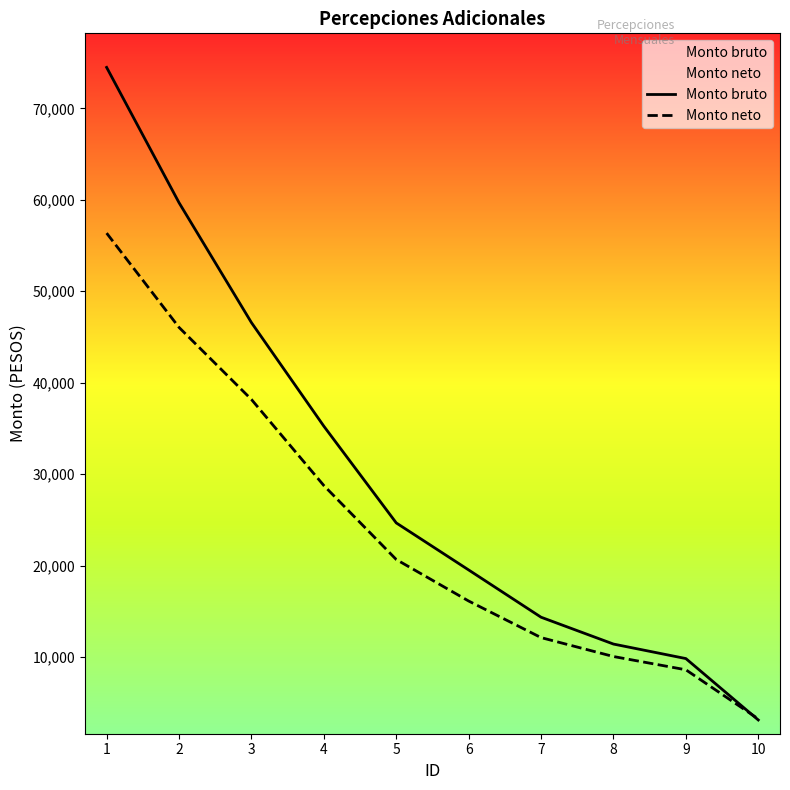

True or false: Monto neto and Monto bruto cross at least once.

True